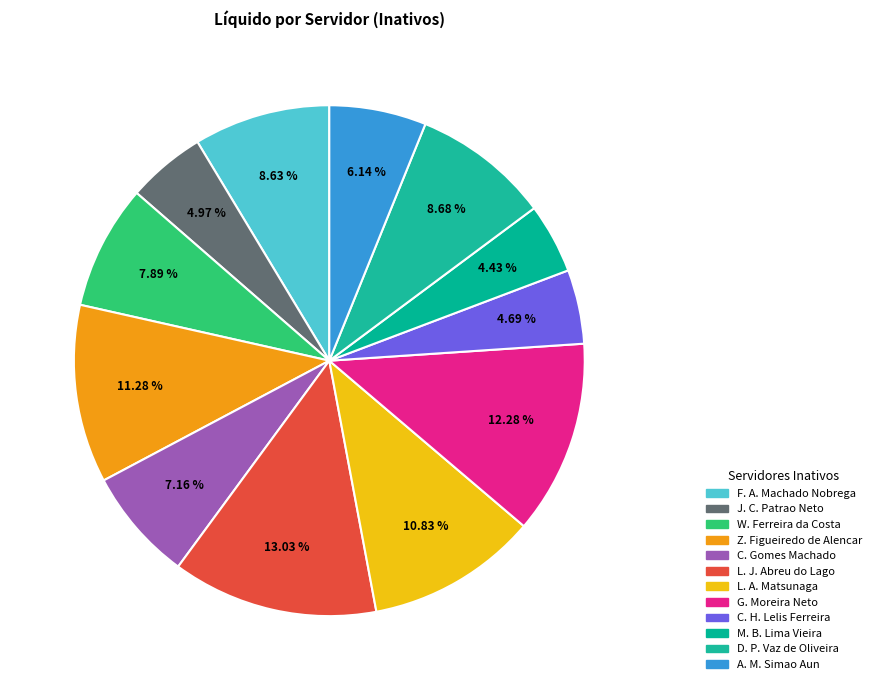

What is the smallest slice in the pie chart?

MARIA BEATRIZ LIMA VIEIRA